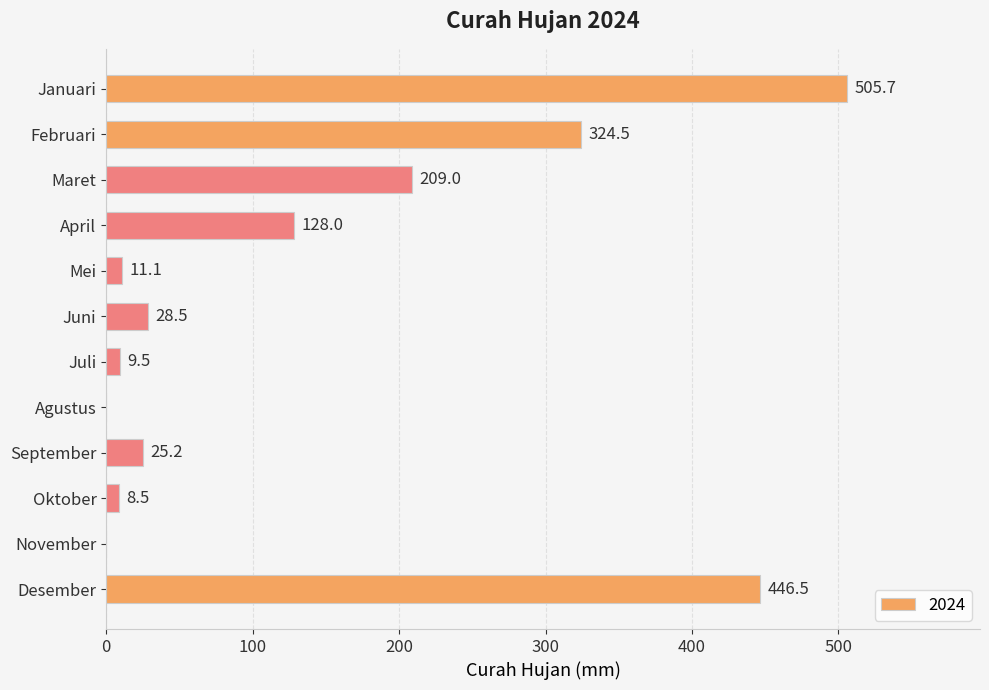

The value at April is 51.5. True or false?

False